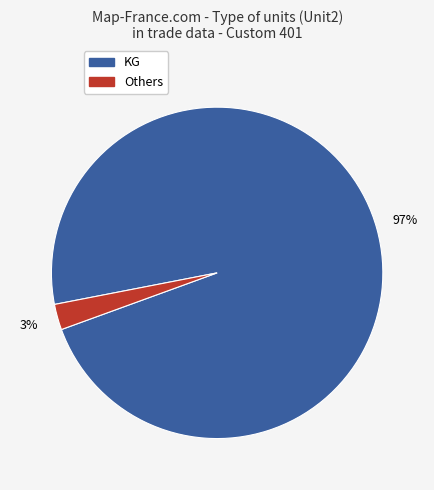

To the nearest percent, what is the average slice percentage?

50%